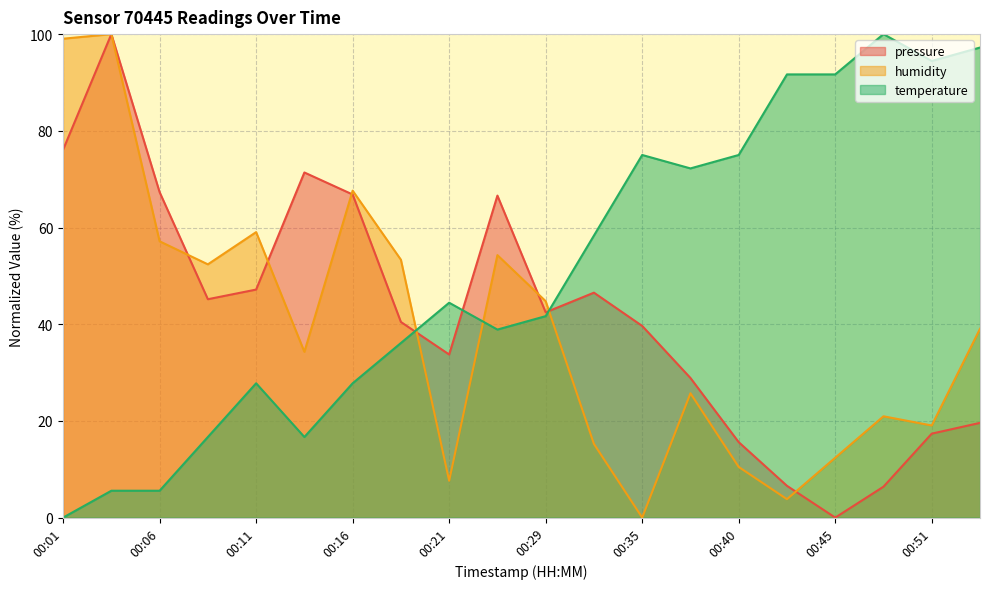

What is the difference between the maximum and minimum values in the humidity series?

100.0